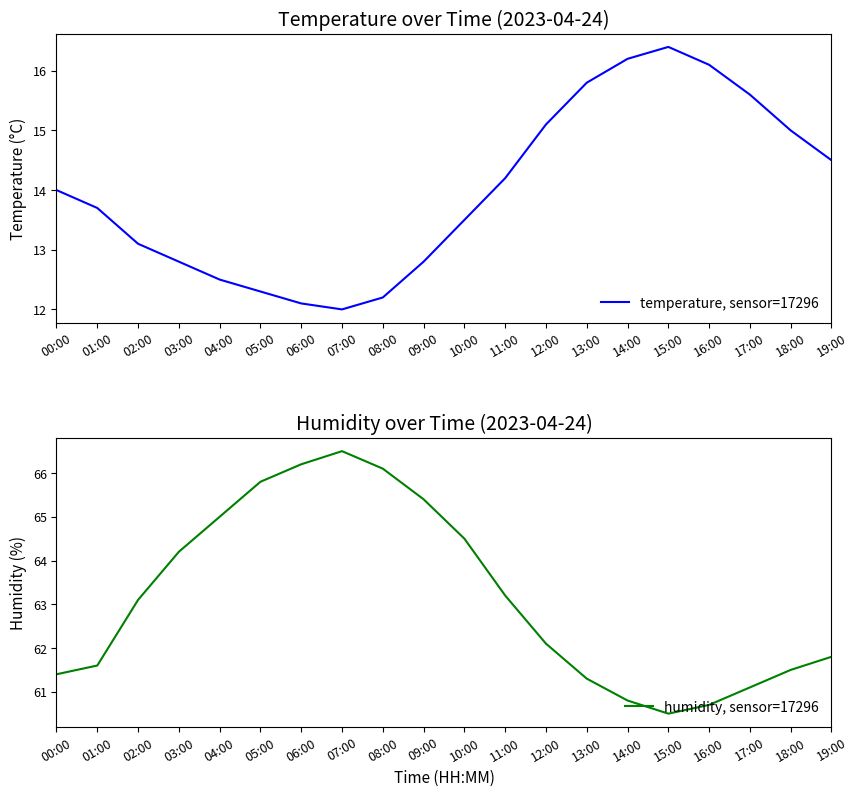

List the series in order of their peak value, lowest first.

temperature, sensor=17296, humidity, sensor=17296